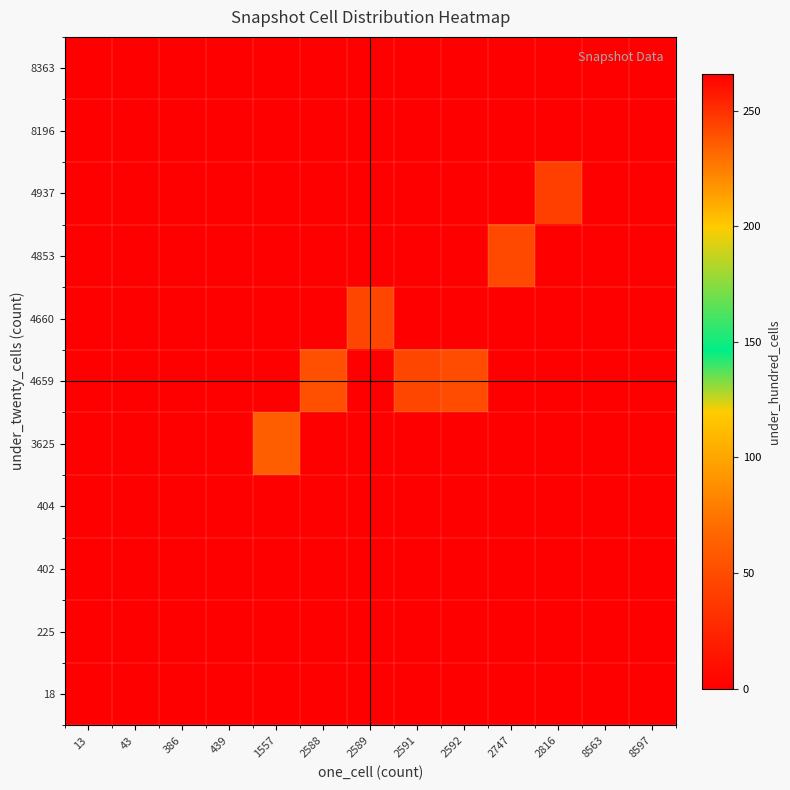

Reading left to right, transcribe all the data shown in this chart.

18: 13=0	43=0	386=0	439=0	1557=0	2588=0	2589=0	2591=0	2592=0	2747=0	2816=0	8563=0	8597=0
225: 13=0	43=0	386=0	439=0	1557=0	2588=0	2589=0	2591=0	2592=0	2747=0	2816=0	8563=0	8597=0
402: 13=0	43=0	386=0	439=0	1557=0	2588=0	2589=0	2591=0	2592=0	2747=0	2816=0	8563=0	8597=0
404: 13=0	43=0	386=0	439=0	1557=0	2588=0	2589=0	2591=0	2592=0	2747=0	2816=0	8563=0	8597=0
3625: 13=0	43=0	386=0	439=0	1557=235	2588=0	2589=0	2591=0	2592=0	2747=0	2816=0	8563=0	8597=0
4659: 13=0	43=0	386=0	439=0	1557=0	2588=240	2589=0	2591=243	2592=241	2747=0	2816=0	8563=0	8597=0
4660: 13=0	43=0	386=0	439=0	1557=0	2588=0	2589=243	2591=0	2592=0	2747=0	2816=0	8563=0	8597=0
4853: 13=0	43=0	386=0	439=0	1557=0	2588=0	2589=0	2591=0	2592=0	2747=242	2816=0	8563=0	8597=0
4937: 13=0	43=0	386=0	439=0	1557=0	2588=0	2589=0	2591=0	2592=0	2747=0	2816=245	8563=0	8597=0
8196: 13=0	43=0	386=0	439=0	1557=0	2588=0	2589=0	2591=0	2592=0	2747=0	2816=0	8563=266	8597=0
8363: 13=0	43=0	386=0	439=0	1557=0	2588=0	2589=0	2591=0	2592=0	2747=0	2816=0	8563=0	8597=266